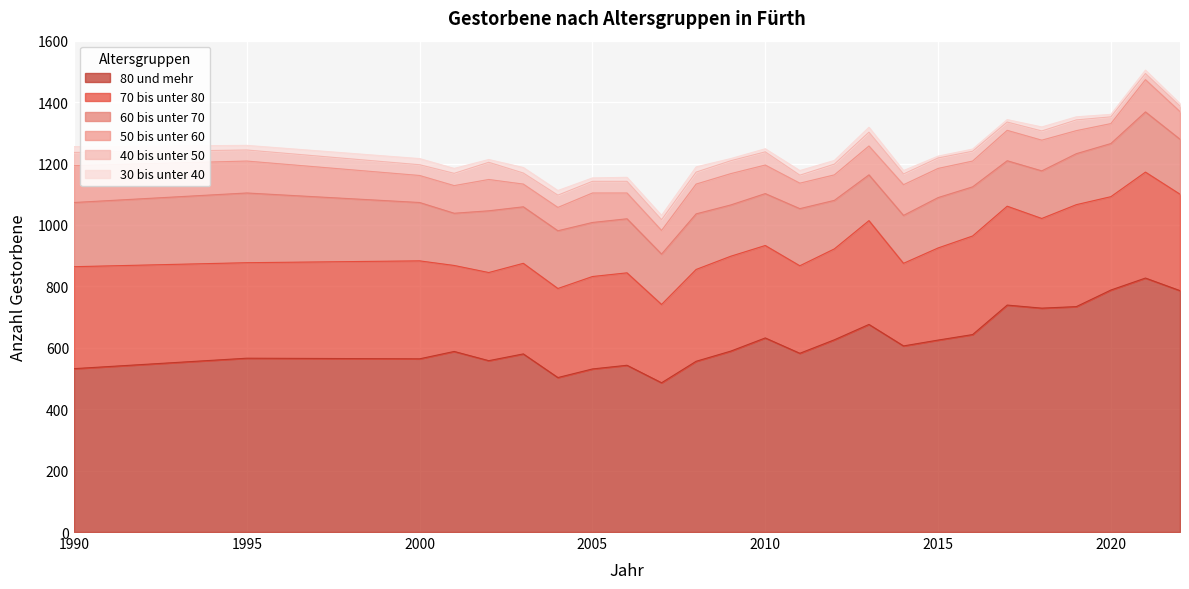

At 2014, list the series in order from smallest to largest.

30 bis unter 40, 40 bis unter 50, 50 bis unter 60, 60 bis unter 70, 70 bis unter 80, 80 und mehr